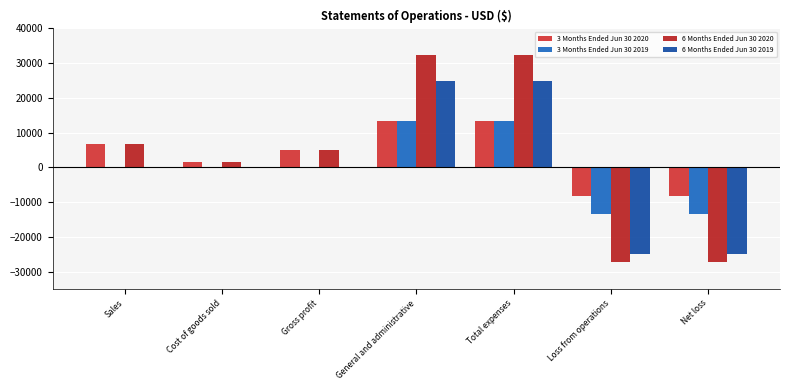

What is the total value across all series at Cost of goods sold?

3220